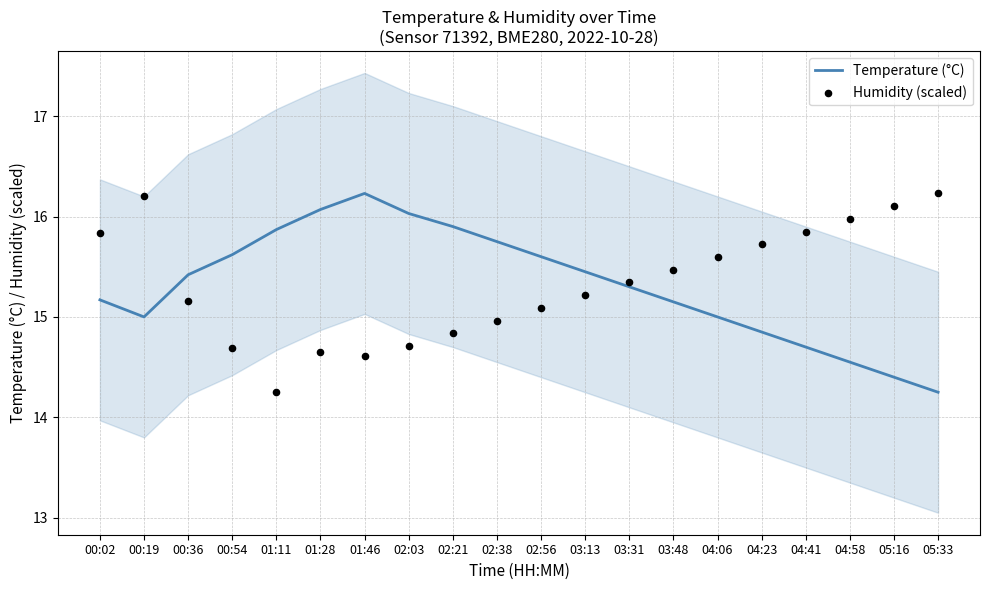

Which series has the largest total across all categories?

Humidity (scaled)